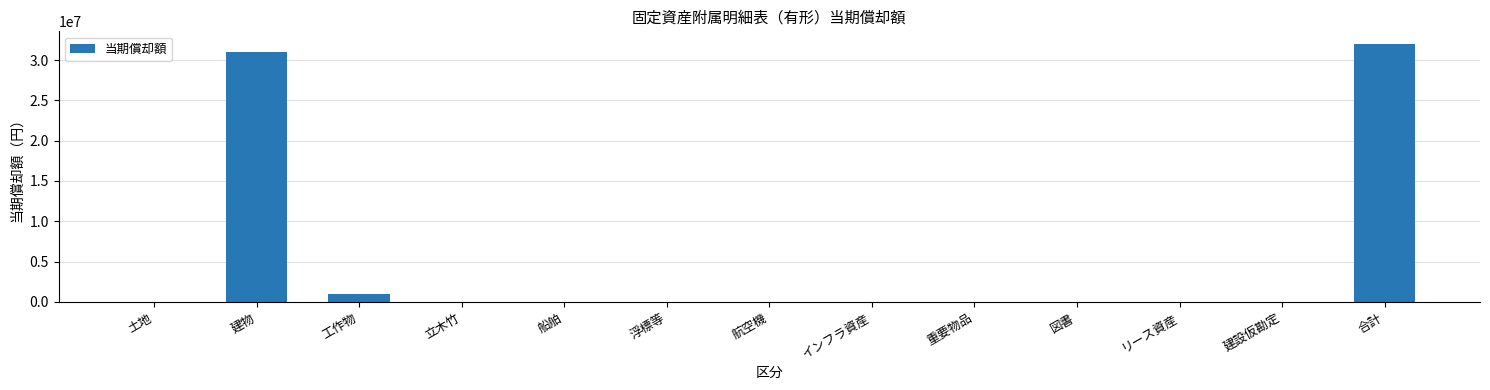

Does the chart contain stacked bars?

No